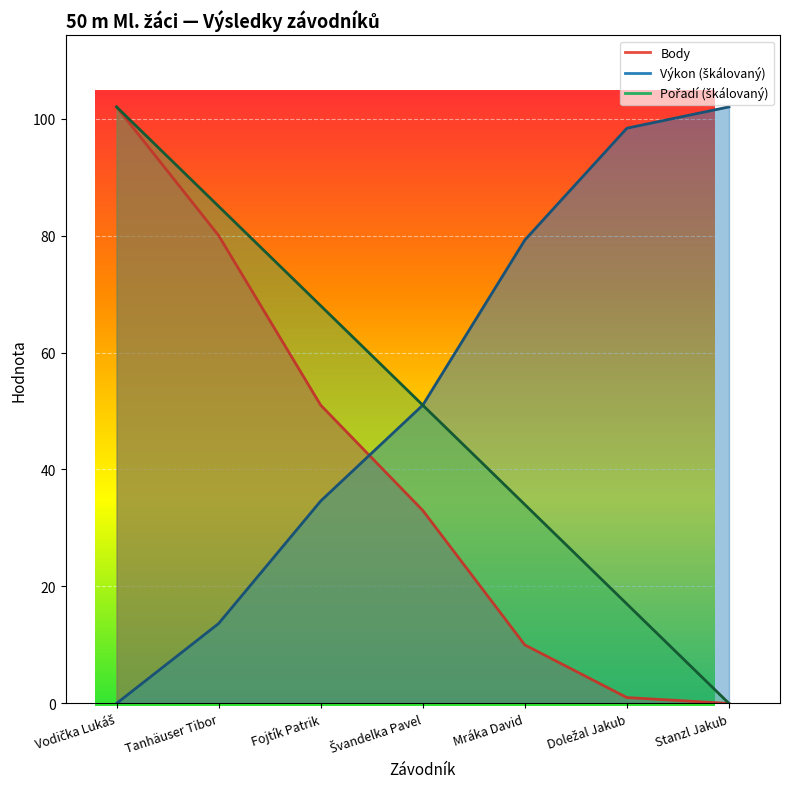

True or false: Body and Výkon intersect in this chart.

True